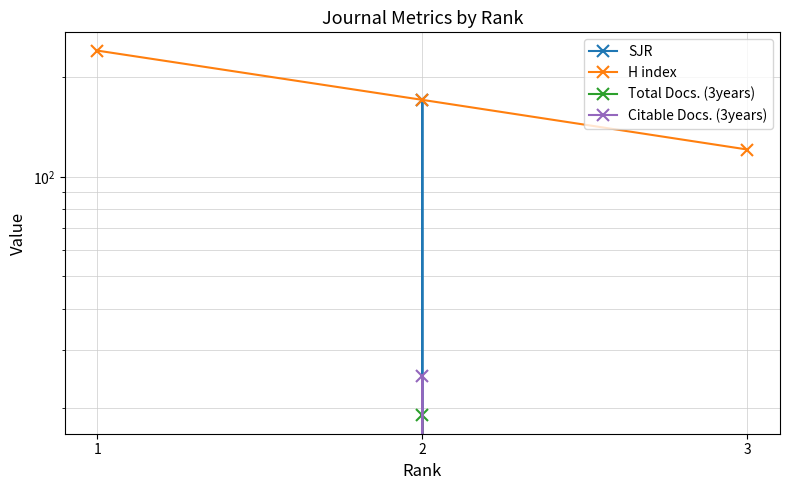

What is the difference between the maximum and minimum values in the Total Docs. (3years) series?

19